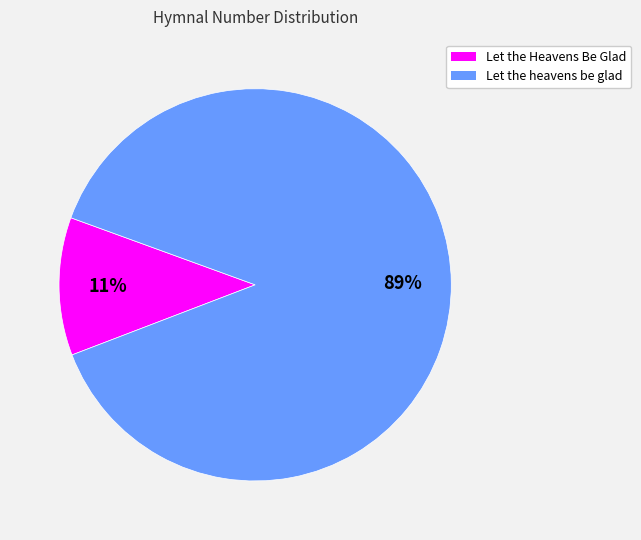

What percentage is the Let the Heavens Be Glad slice, to the nearest percent?

11%